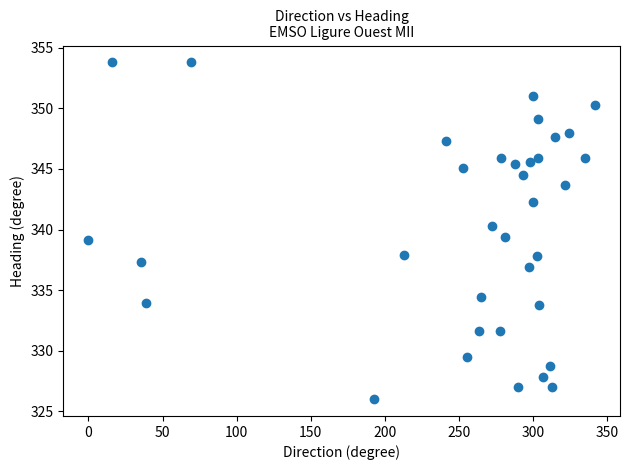

What is the range of X values (max minus min)?

341.6